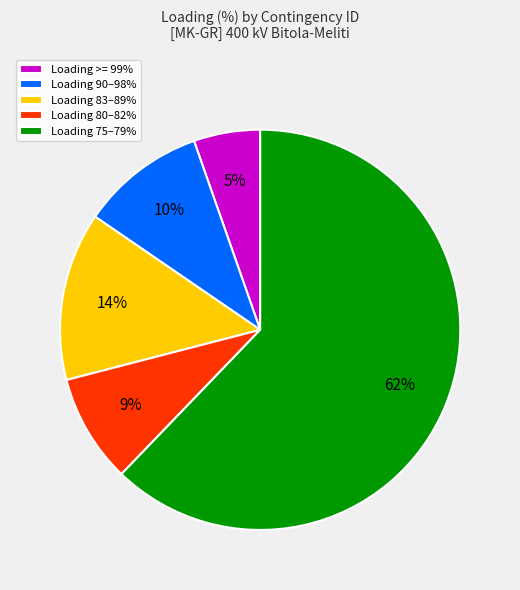

How many slices are in this pie chart?

5